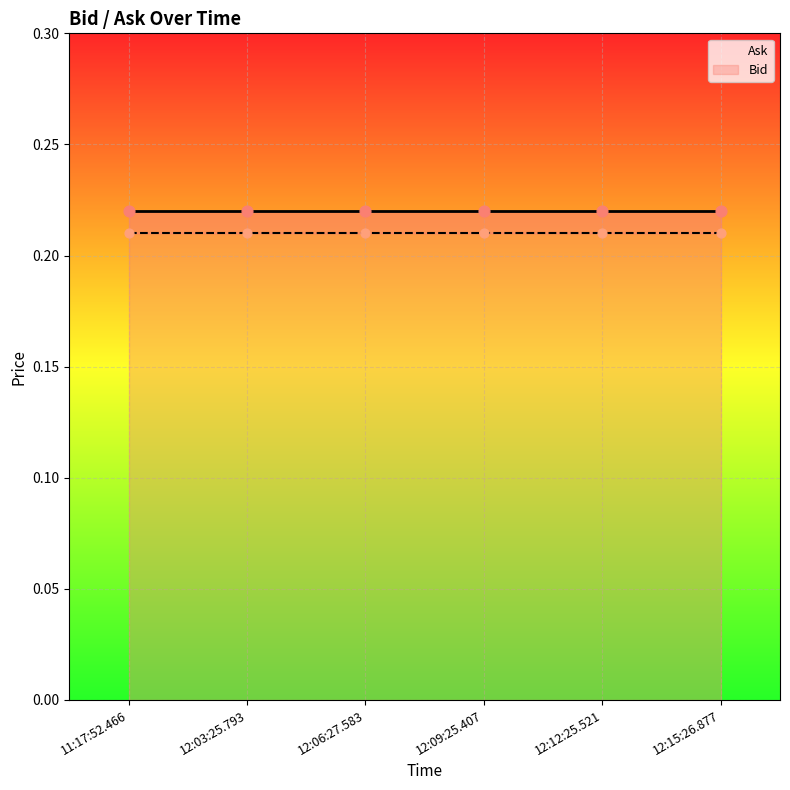

Which series reaches the maximum Y coordinate?

Ask